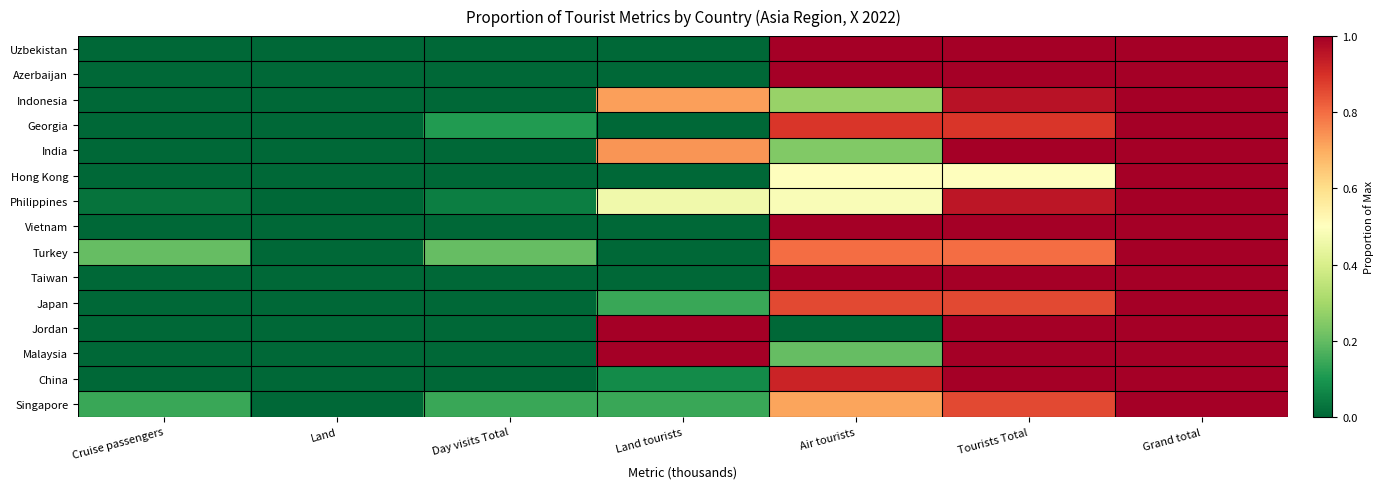

Reading right to left, extract all data points from this chart.

Uzbekistan: Grand total=1.0	Tourists Total=1.0	Air tourists=1.0	Land tourists=0.0	Day visits Total=0.0	Land=0.0	Cruise passengers=0.0
Azerbaijan: Grand total=1.0	Tourists Total=1.0	Air tourists=1.0	Land tourists=0.0	Day visits Total=0.0	Land=0.0	Cruise passengers=0.0
Indonesia: Grand total=1.0	Tourists Total=1.0	Air tourists=0.3	Land tourists=0.7	Day visits Total=0.0	Land=0.0	Cruise passengers=0.0
Georgia: Grand total=1.0	Tourists Total=0.9	Air tourists=0.9	Land tourists=0.0	Day visits Total=0.1	Land=0.0	Cruise passengers=0.0
India: Grand total=1.0	Tourists Total=1.0	Air tourists=0.2	Land tourists=0.7	Day visits Total=0.0	Land=0.0	Cruise passengers=0.0
Hong Kong: Grand total=1.0	Tourists Total=0.5	Air tourists=0.5	Land tourists=0.0	Day visits Total=0.0	Land=0.0	Cruise passengers=0.0
Philippines: Grand total=1.0	Tourists Total=1.0	Air tourists=0.5	Land tourists=0.5	Day visits Total=0.0	Land=0.0	Cruise passengers=0.0
Vietnam: Grand total=1.0	Tourists Total=1.0	Air tourists=1.0	Land tourists=0.0	Day visits Total=0.0	Land=0.0	Cruise passengers=0.0
Turkey: Grand total=1.0	Tourists Total=0.8	Air tourists=0.8	Land tourists=0.0	Day visits Total=0.2	Land=0.0	Cruise passengers=0.2
Taiwan: Grand total=1.0	Tourists Total=1.0	Air tourists=1.0	Land tourists=0.0	Day visits Total=0.0	Land=0.0	Cruise passengers=0.0
Japan: Grand total=1.0	Tourists Total=0.9	Air tourists=0.9	Land tourists=0.1	Day visits Total=0.0	Land=0.0	Cruise passengers=0.0
Jordan: Grand total=1.0	Tourists Total=1.0	Air tourists=0.0	Land tourists=1.0	Day visits Total=0.0	Land=0.0	Cruise passengers=0.0
Malaysia: Grand total=1.0	Tourists Total=1.0	Air tourists=0.2	Land tourists=1.0	Day visits Total=0.0	Land=0.0	Cruise passengers=0.0
China: Grand total=1.0	Tourists Total=1.0	Air tourists=0.9	Land tourists=0.1	Day visits Total=0.0	Land=0.0	Cruise passengers=0.0
Singapore: Grand total=1.0	Tourists Total=0.9	Air tourists=0.7	Land tourists=0.1	Day visits Total=0.1	Land=0.0	Cruise passengers=0.1